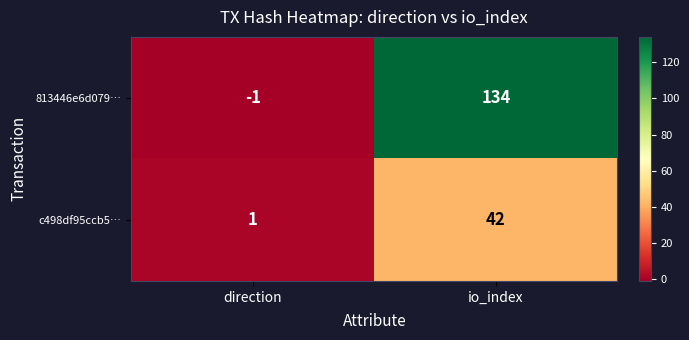

Rank the series by their maximum value, from lowest to highest.

c498df95ccb5…, 813446e6d079…